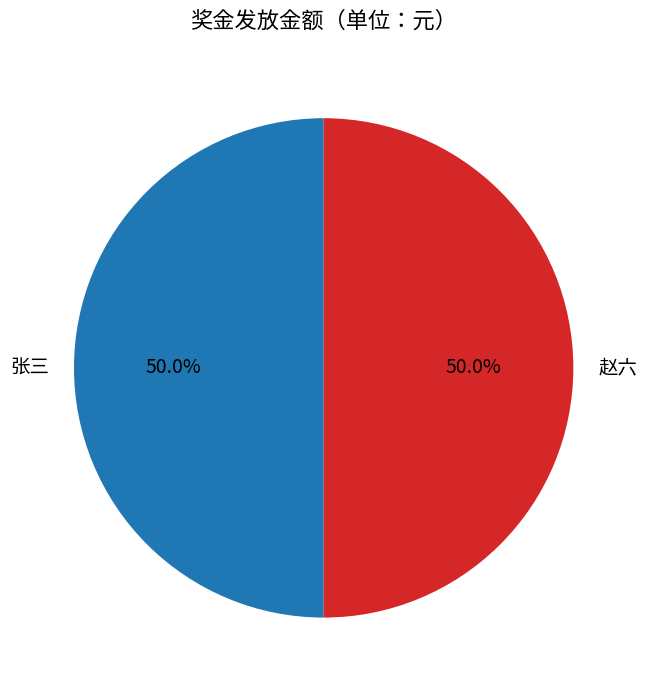

How much of the chart is everything except 张三?

50.0%